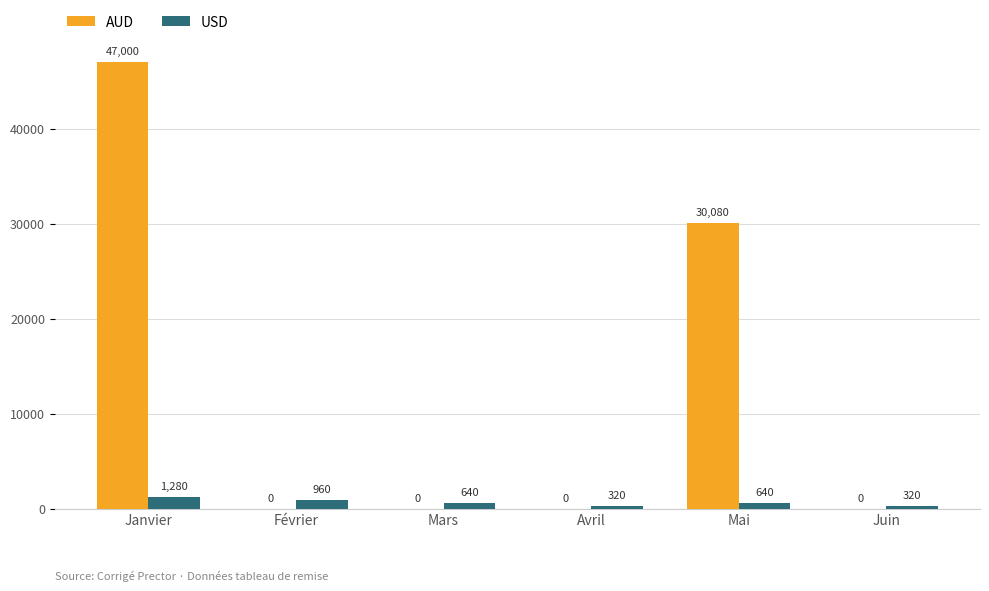

What are all the series names shown in the legend?

AUD, USD